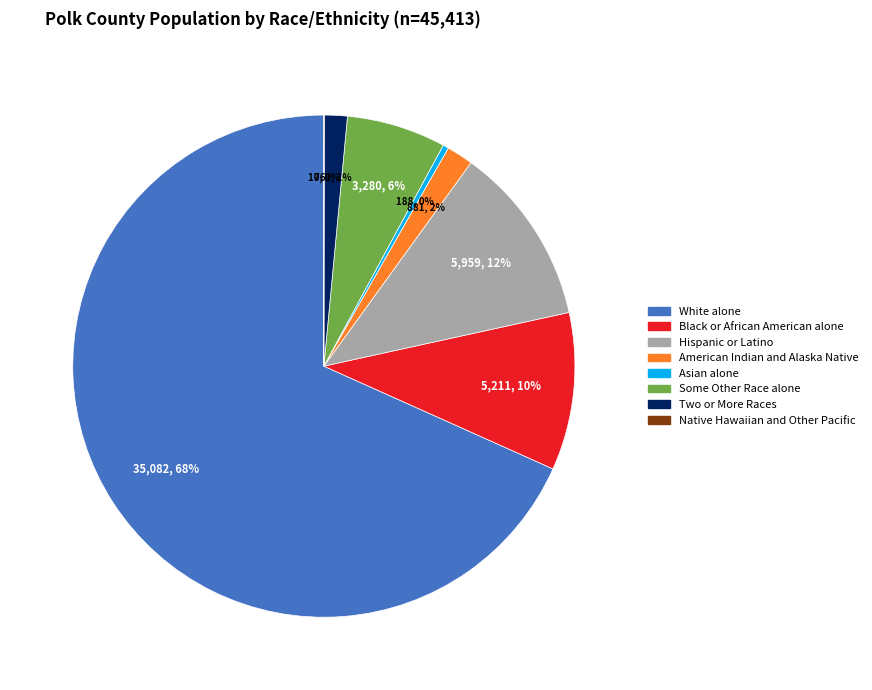

What is the largest slice in the pie chart?

White alone